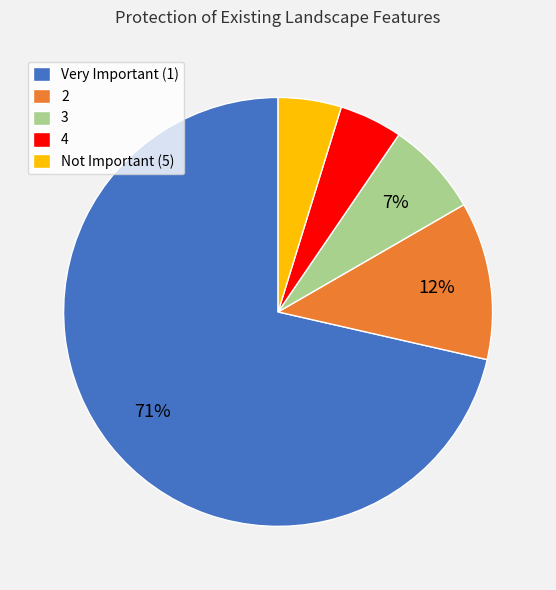

Which has a higher value, 3 or Not Important (5)?

3